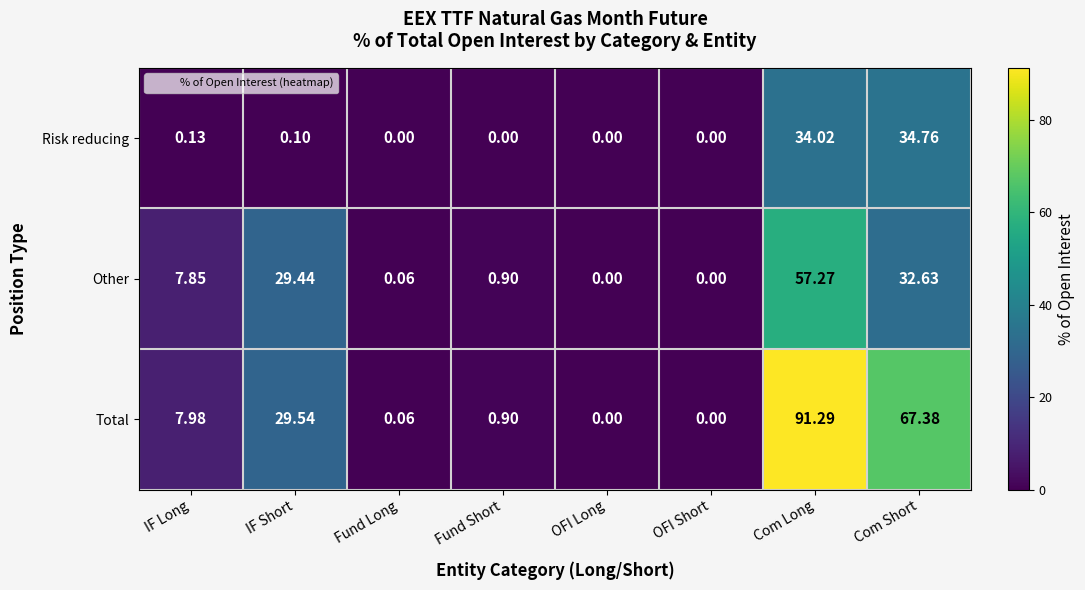

Which series has the largest range (max minus min)?

Total